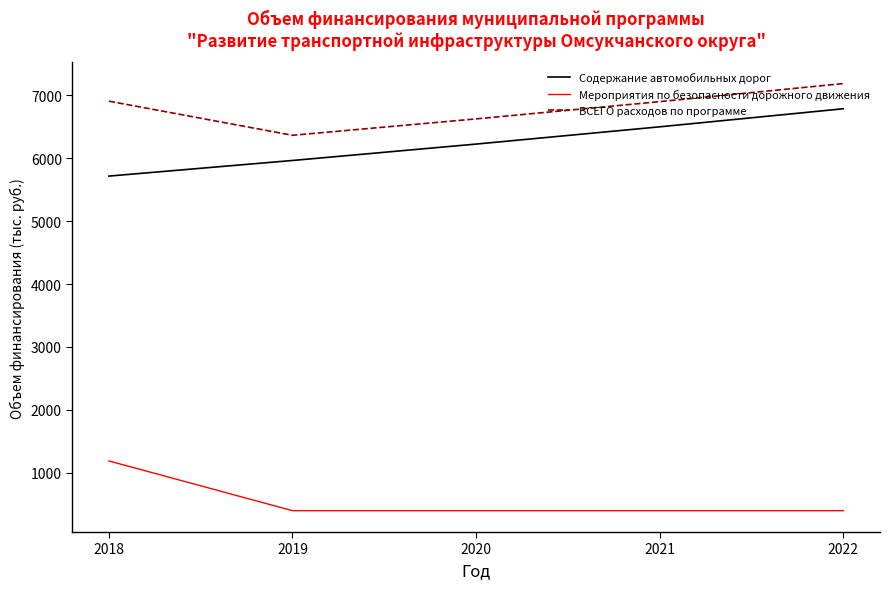

List the series in order of their peak value, highest first.

ВСЕГО расходов по программе, Содержание автомобильных дорог, Мероприятия по безопасности дорожного движения